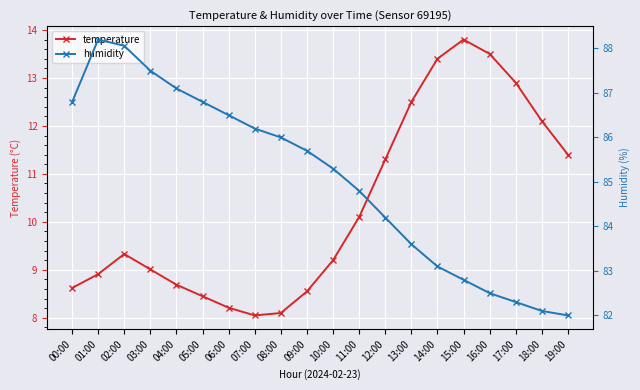

Reading left to right, transcribe all the data shown in this chart.

temperature: 8.6	8.9	9.3	9.0	8.7	8.4	8.2	8.1	8.1	8.6	9.2	10.1	11.3	12.5	13.4	13.8	13.5	12.9	12.1	11.4
humidity: 86.8	88.2	88.1	87.5	87.1	86.8	86.5	86.2	86.0	85.7	85.3	84.8	84.2	83.6	83.1	82.8	82.5	82.3	82.1	82.0